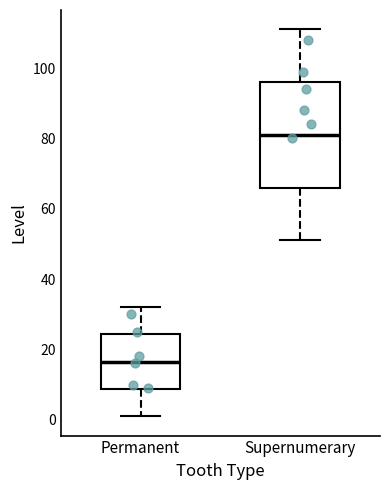

Reading left to right, read every box against the y-axis: the position of its median line, the range the box covers, and the ends of its whiskers. The values are not printed on the chart, so give them approximately, as read against the axis.

Permanent: median 16, box 8 to 24, whiskers 2 to 32
Supernumerary: median 82, box 66 to 96, whiskers 52 to 112